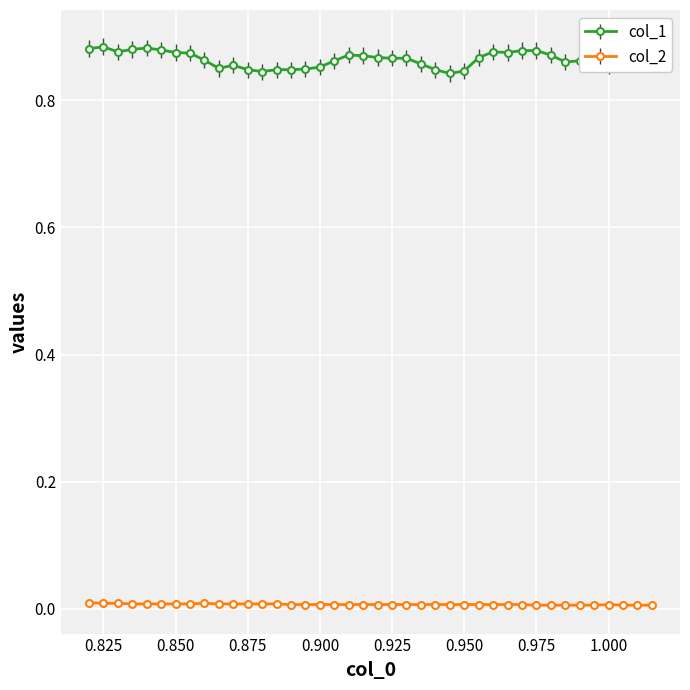

What is the sum of all col_1 values?

34.6